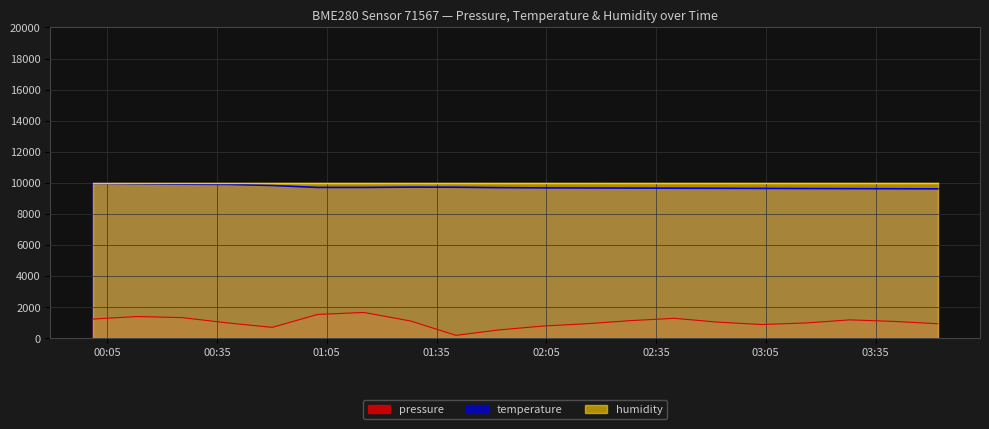

Is it true that pressure equals 691.2 at 2023-05-17T02:28:00?

False